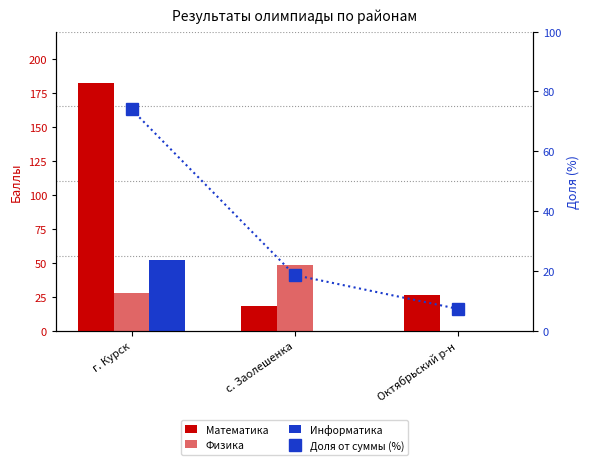

The Физика series shows -30.4 at Октябрьский р-н. True or false?

False